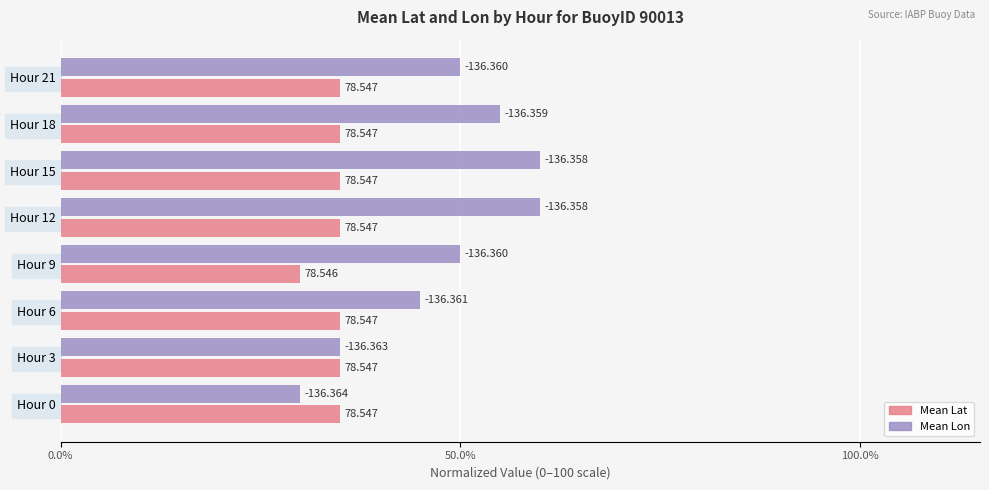

What are all the series names shown in the legend?

Mean Lat, Mean Lon